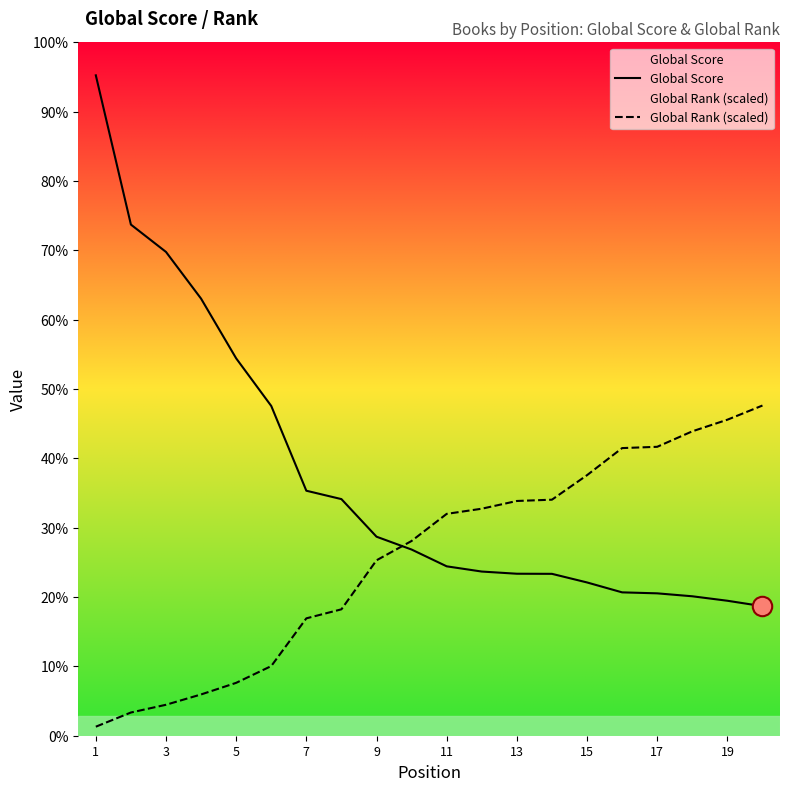

How many times do Global Score and Global Rank (scaled) cross each other?

1